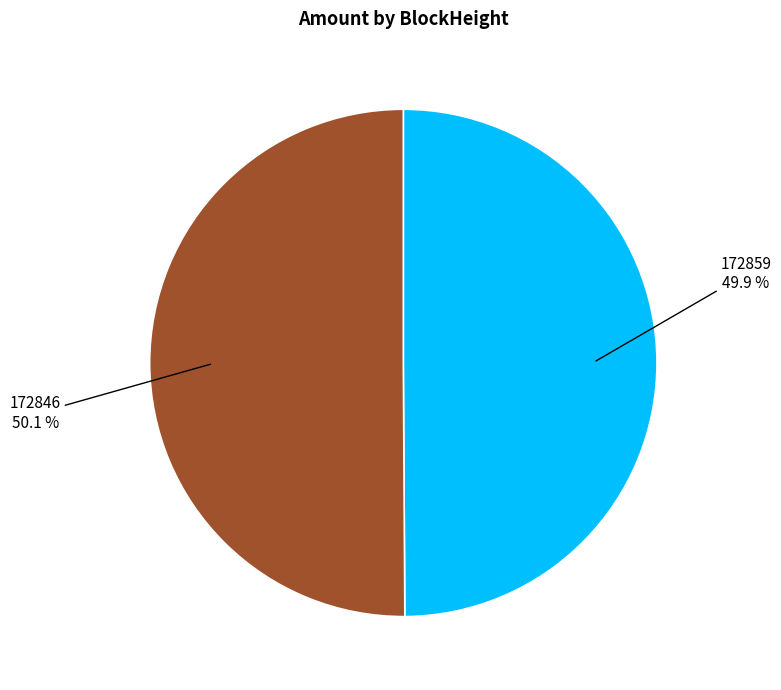

Is there a majority slice in this chart?

Yes